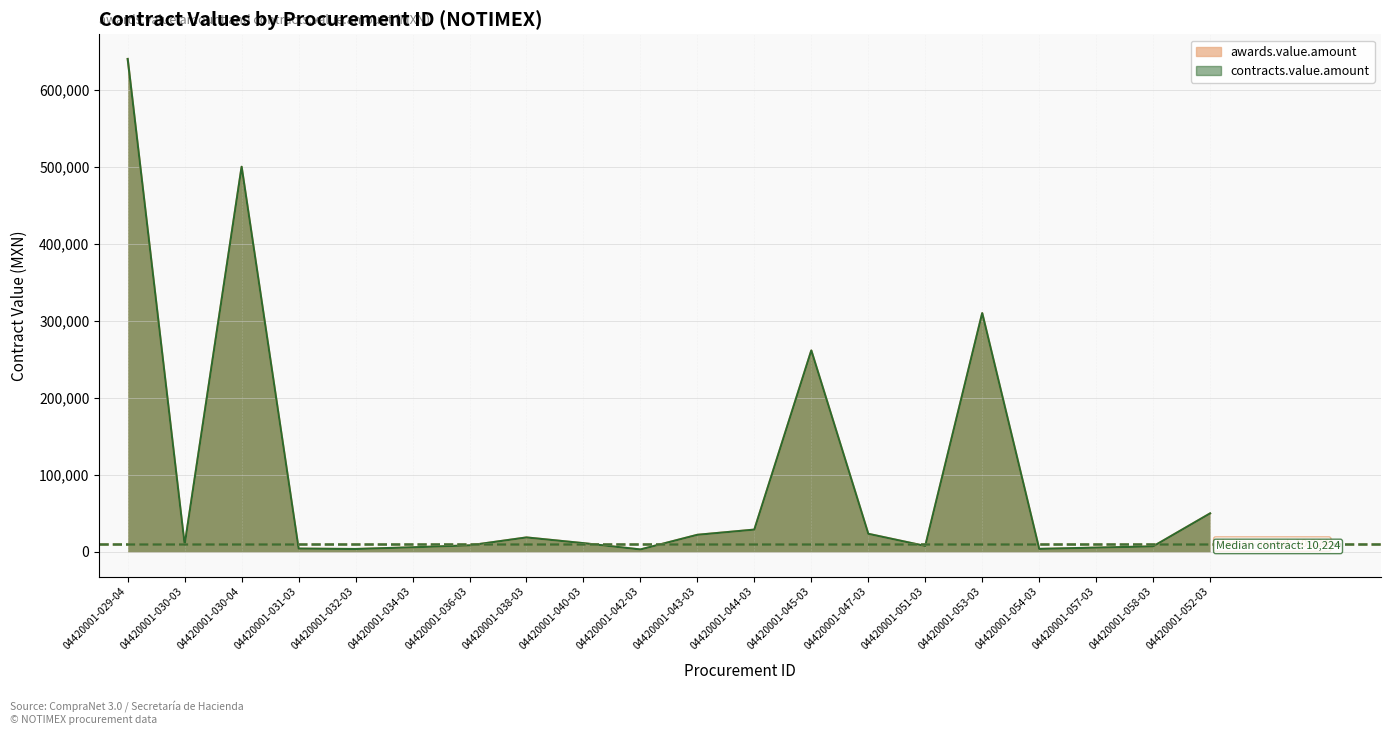

Which series changed the most between 04420001-045-03 and 04420001-051-03?

awards.value.amount